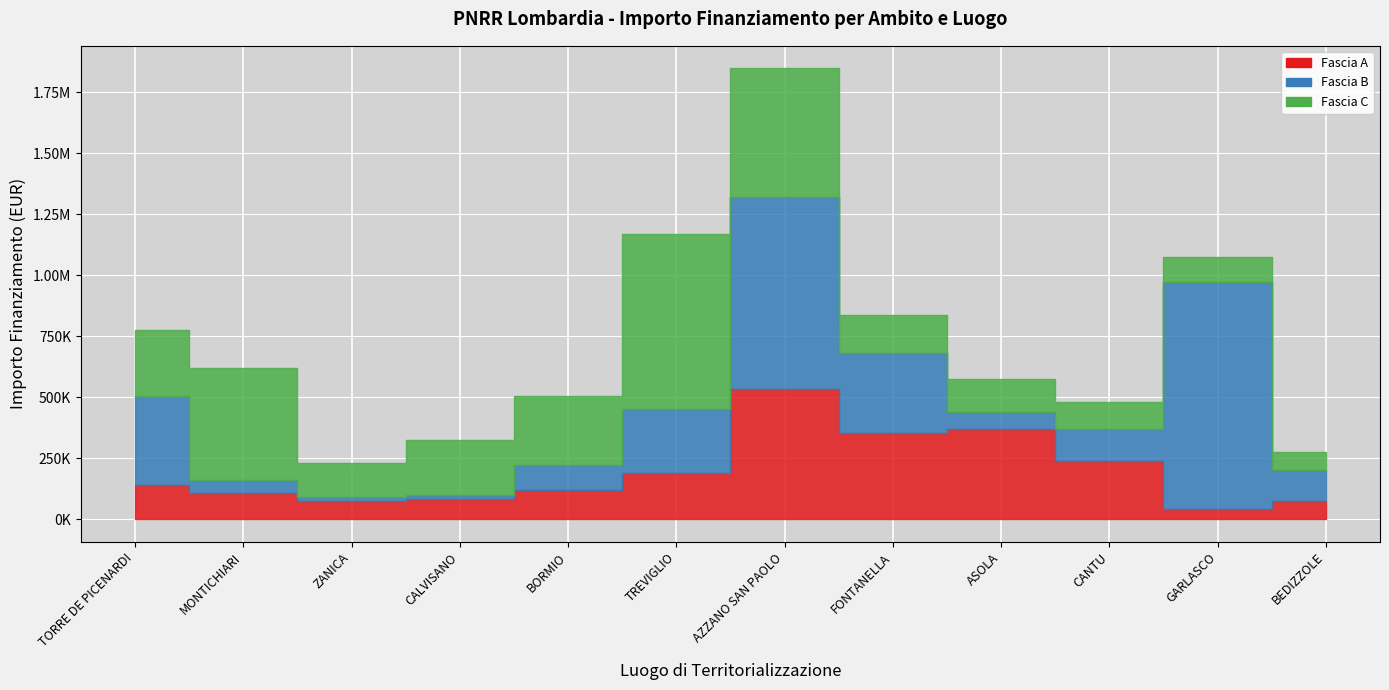

What is the total value across all series at GARLASCO?

1076535.1